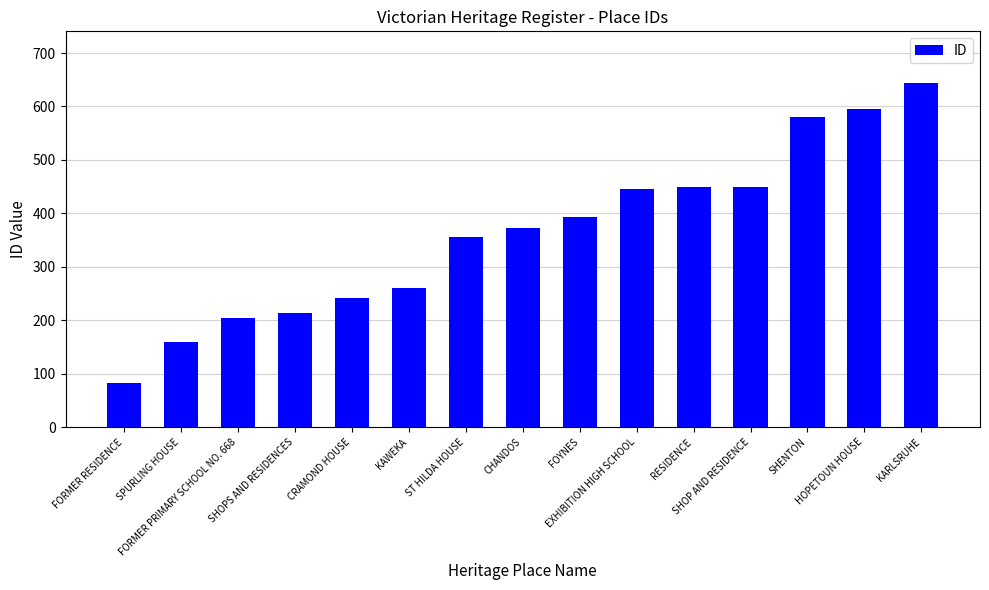

What is the change in value from CHANDOS to EXHIBITION HIGH SCHOOL?

+73